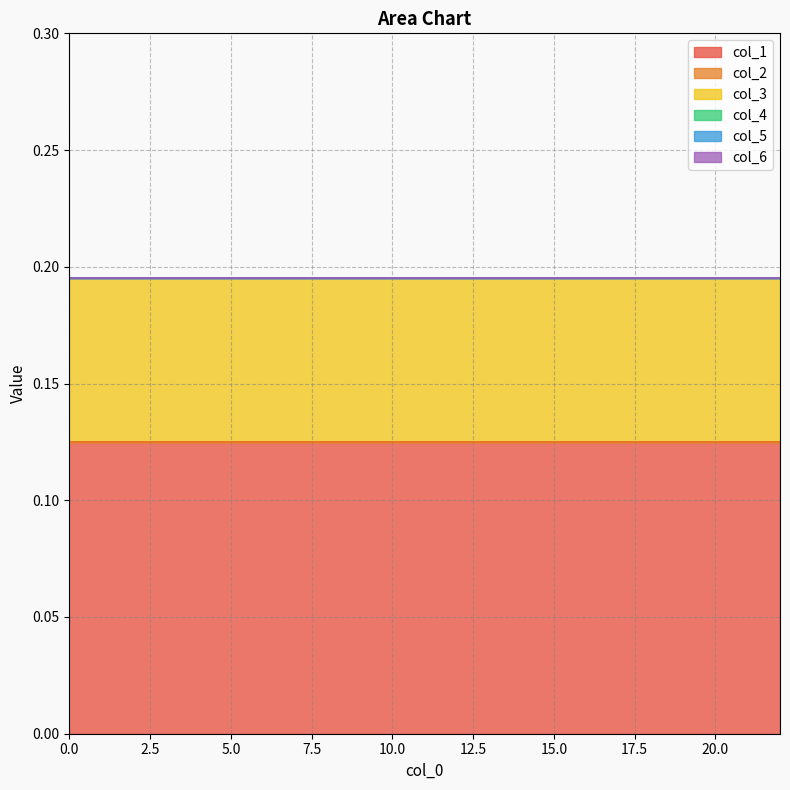

What are all the series names shown in the legend?

col_1, col_2, col_3, col_4, col_5, col_6